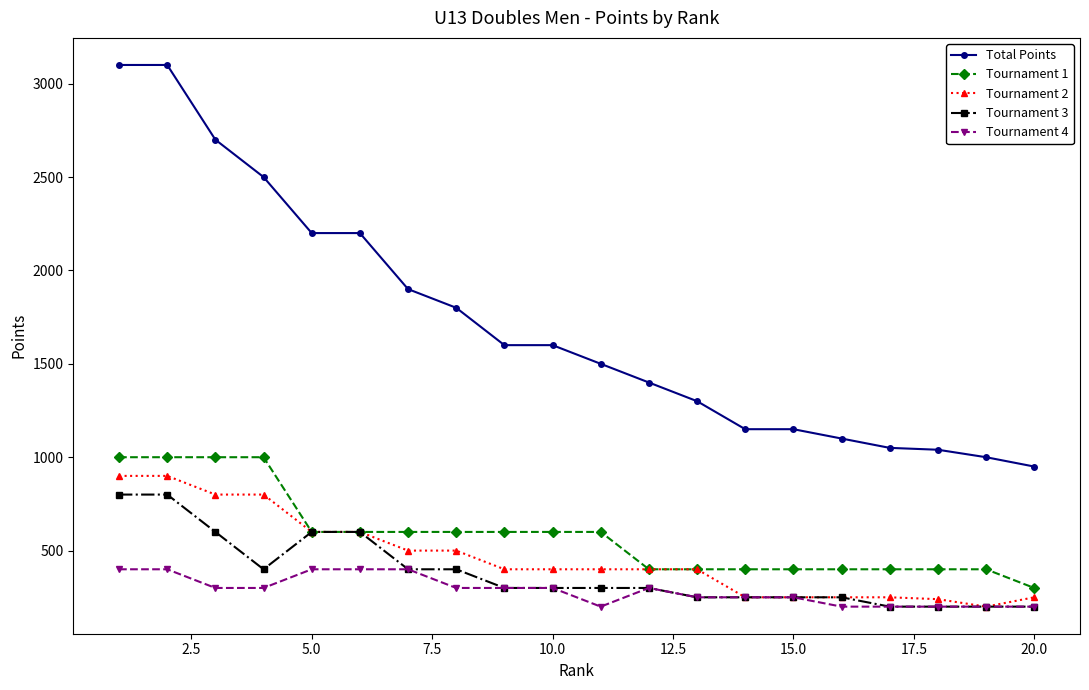

What is the value of the Total Points point at the 14th from the left?

1150